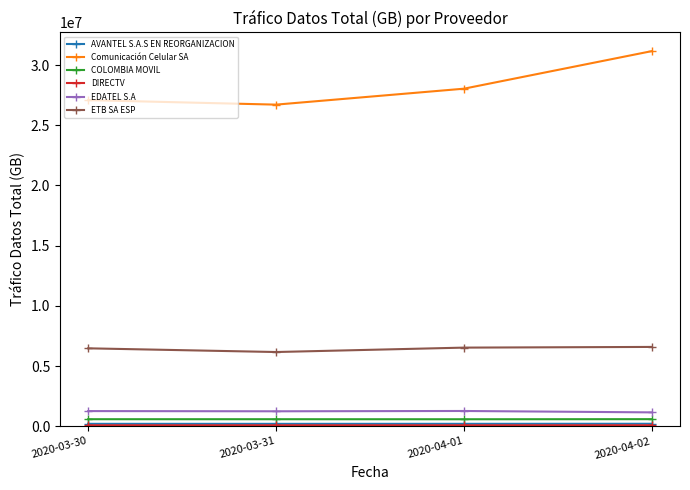

True or false: Comunicación Celular SA has a value of 31153928.0 at 2020-04-02.

True